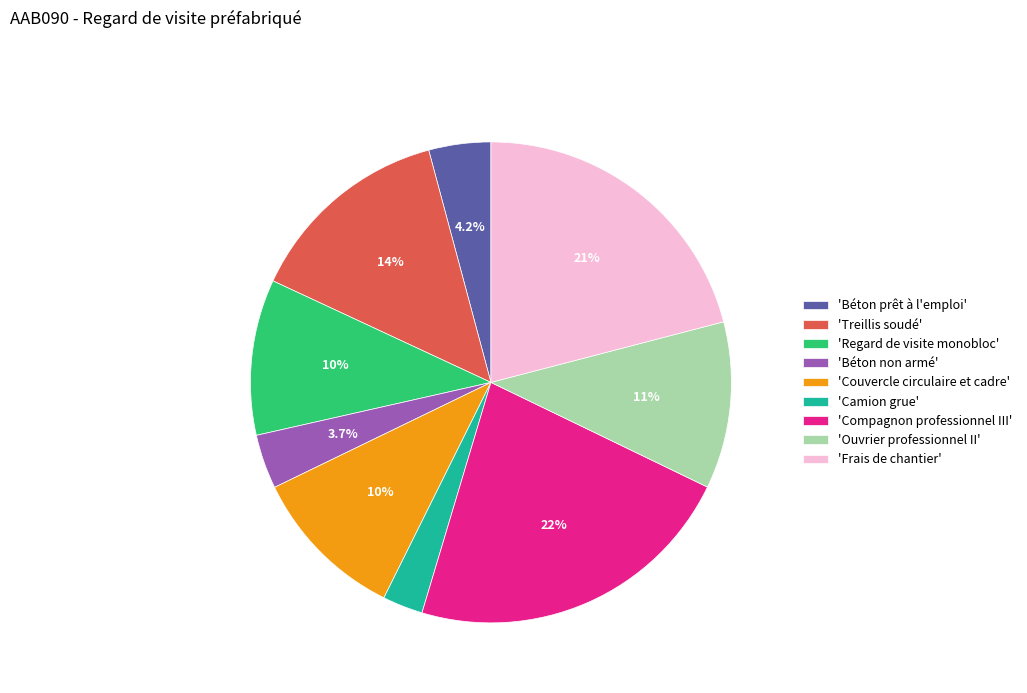

Between 'Treillis soudé' and 'Béton non armé', which is larger?

'Treillis soudé'